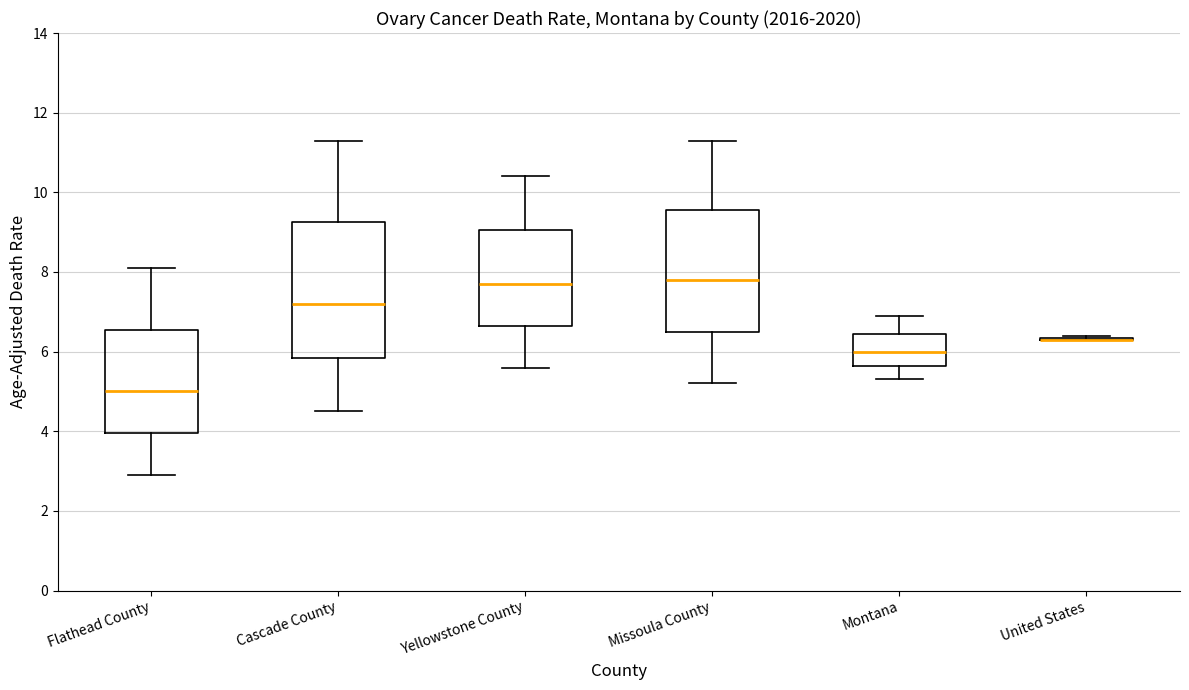

Reading left to right, transcribe this box plot: for each box, give where its median line is, the range the box spans, and where its two whiskers end, as read against the y-axis. The values are not printed on the chart, so give them approximately, as read against the axis.

Flathead County: median 5.0, box 4.0 to 6.6, whiskers 3.0 to 8.2
Cascade County: median 7.2, box 5.8 to 9.2, whiskers 4.6 to 11.4
Yellowstone County: median 7.8, box 6.6 to 9.0, whiskers 5.6 to 10.4
Missoula County: median 7.8, box 6.6 to 9.6, whiskers 5.2 to 11.4
Montana: median 6.0, box 5.6 to 6.4, whiskers 5.4 to 7.0
United States: box collapsed to a line at 6.4, whiskers 6.4 to 6.4